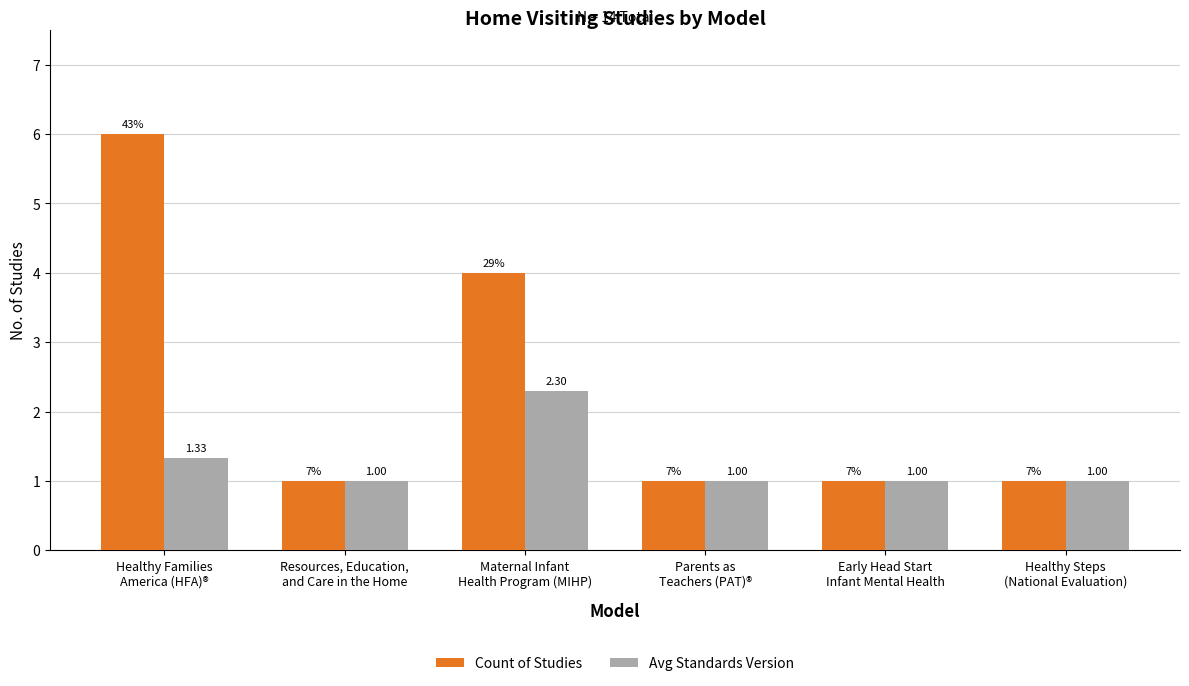

Rank the series by their maximum value, from lowest to highest.

Avg Standards Version, Count of Studies